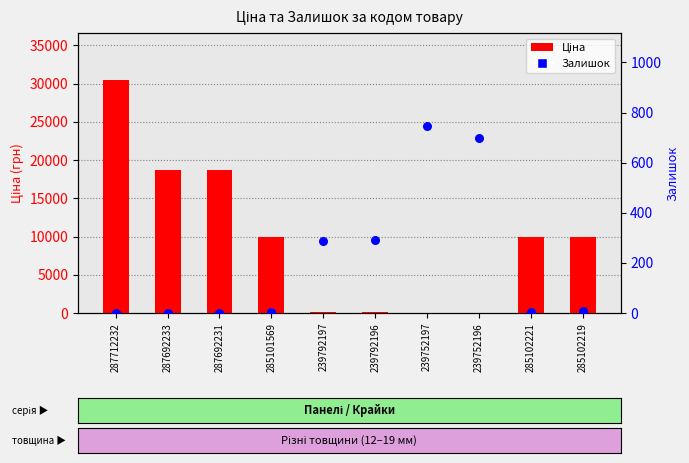

Which series has the widest spread of Y values?

Ціна